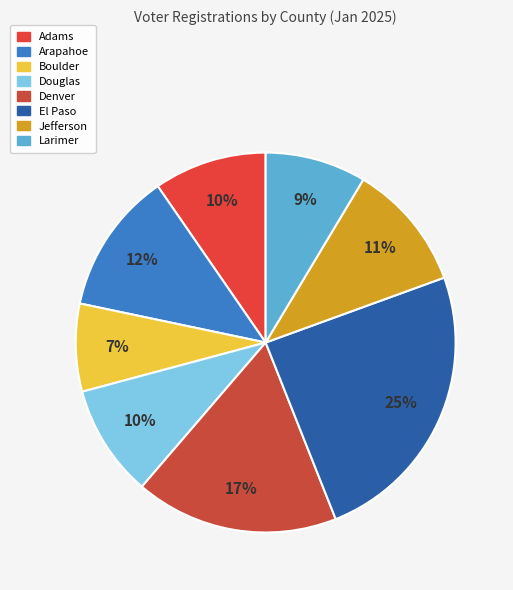

The Arapahoe slice represents 12% of the pie. True or false?

True